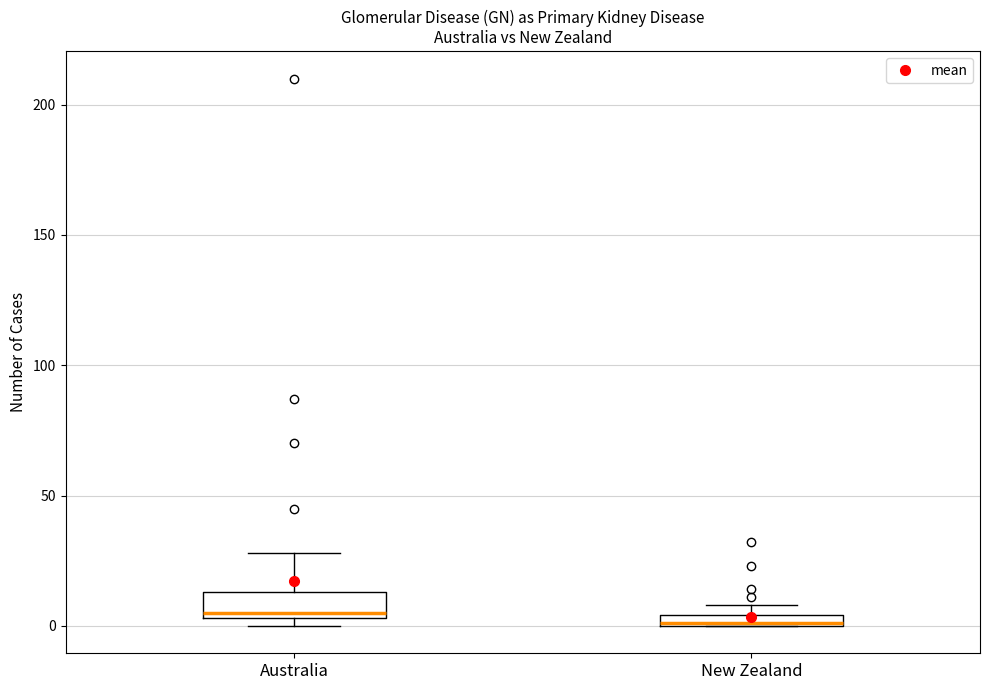

Where is the upper edge of the box for New Zealand on the y-axis? The values are not printed on the chart, so give them approximately, as read against the axis.

5